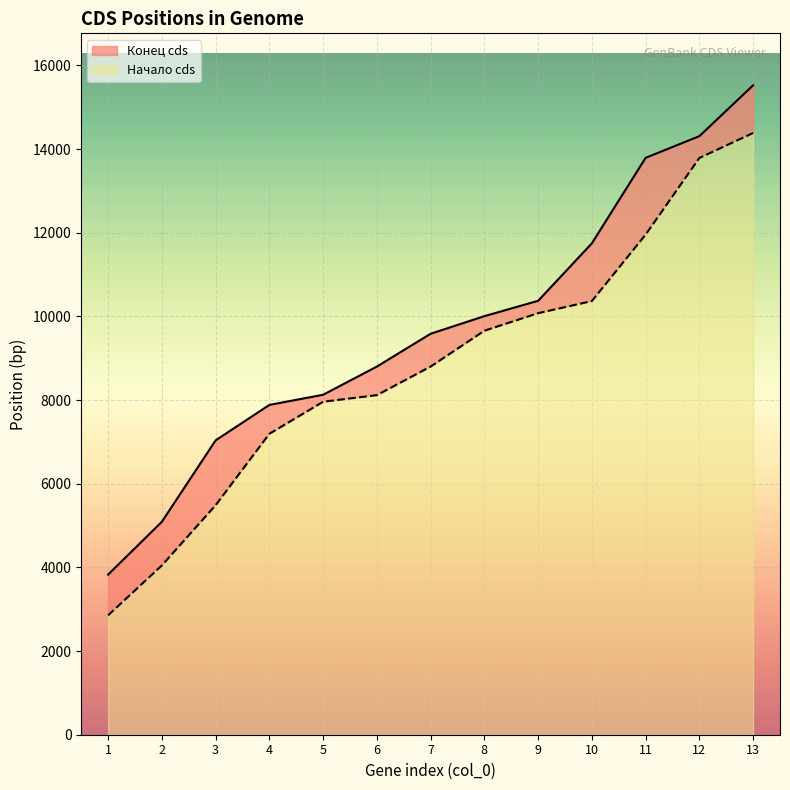

What is the minimum value for Конец cds?

3828